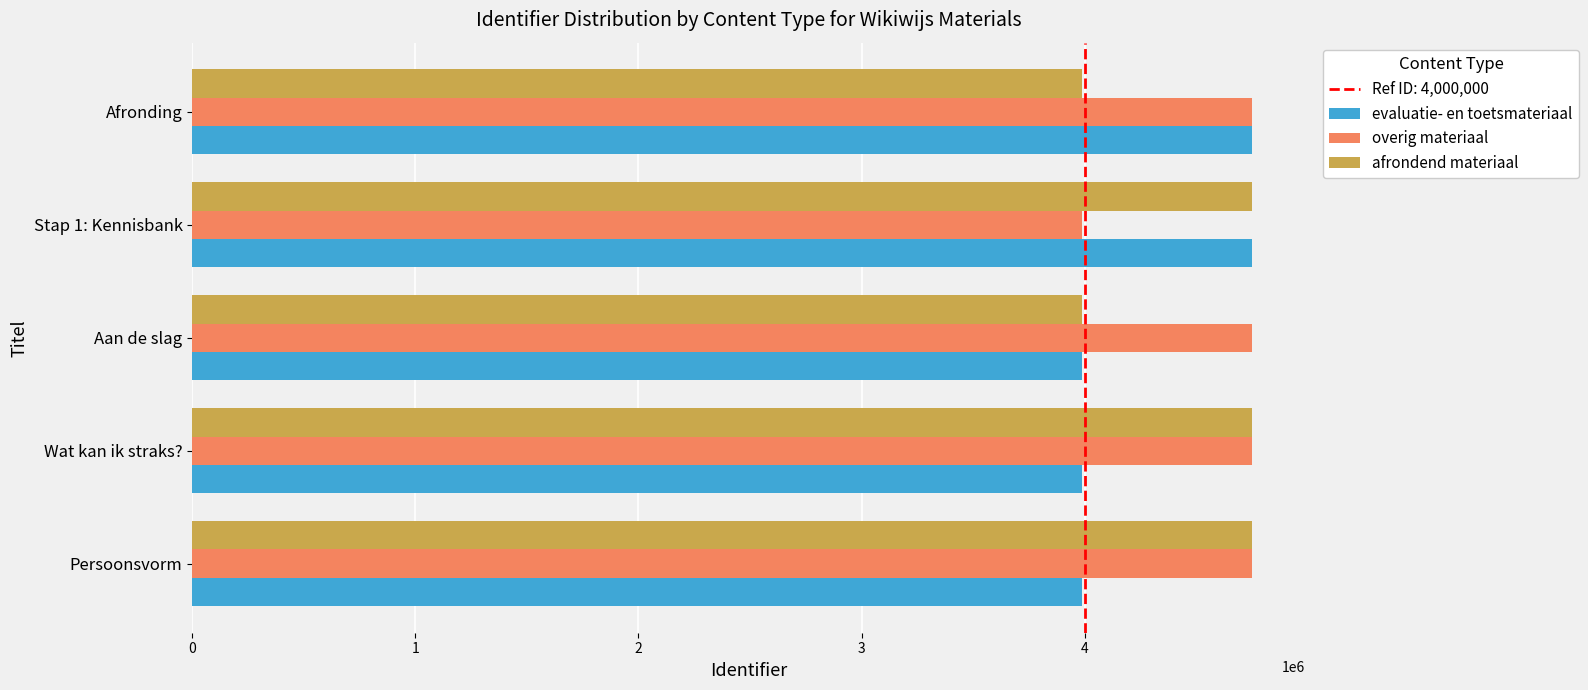

Which series changed the most between Aan de slag and Afronding?

evaluatie- en toetsmateriaal